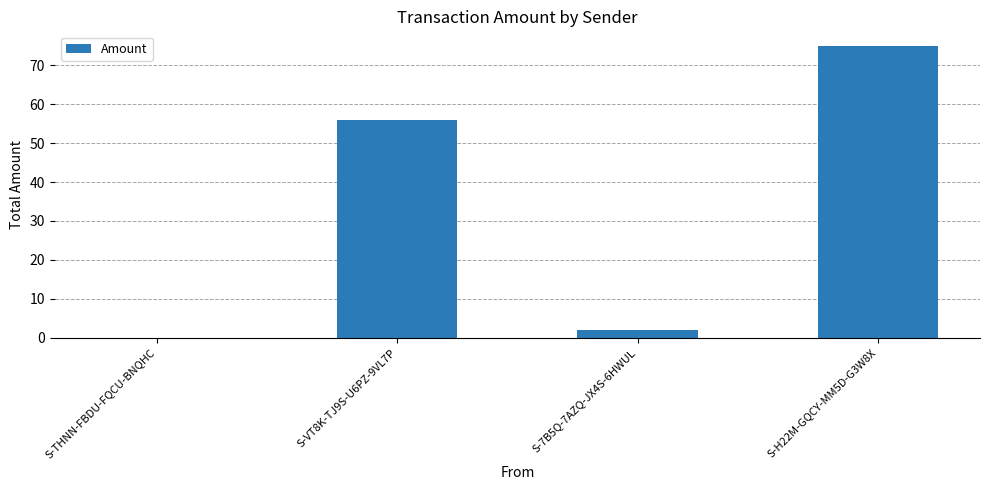

How many categories are shown in the chart?

4